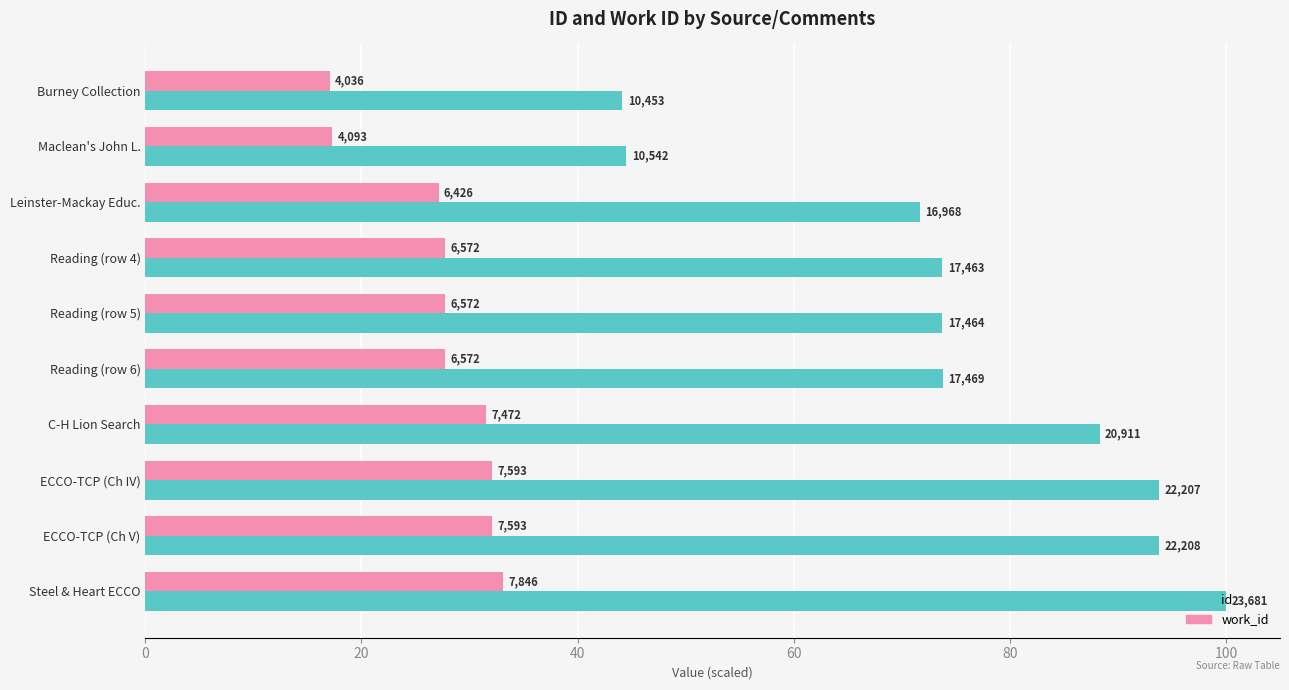

What are all the series names shown in the legend?

id, work_id